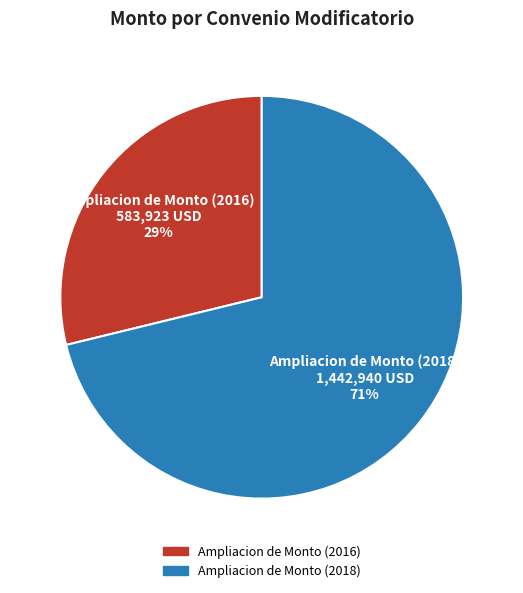

Which slice is the smallest?

Ampliacion de Monto (2016)